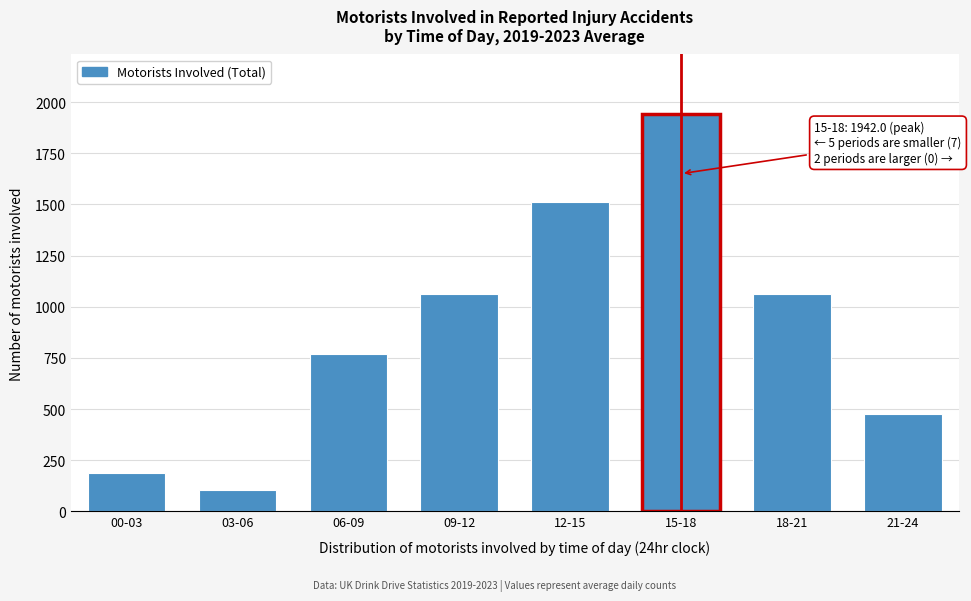

Is it true that the value at 06-09 is 769.0?

True